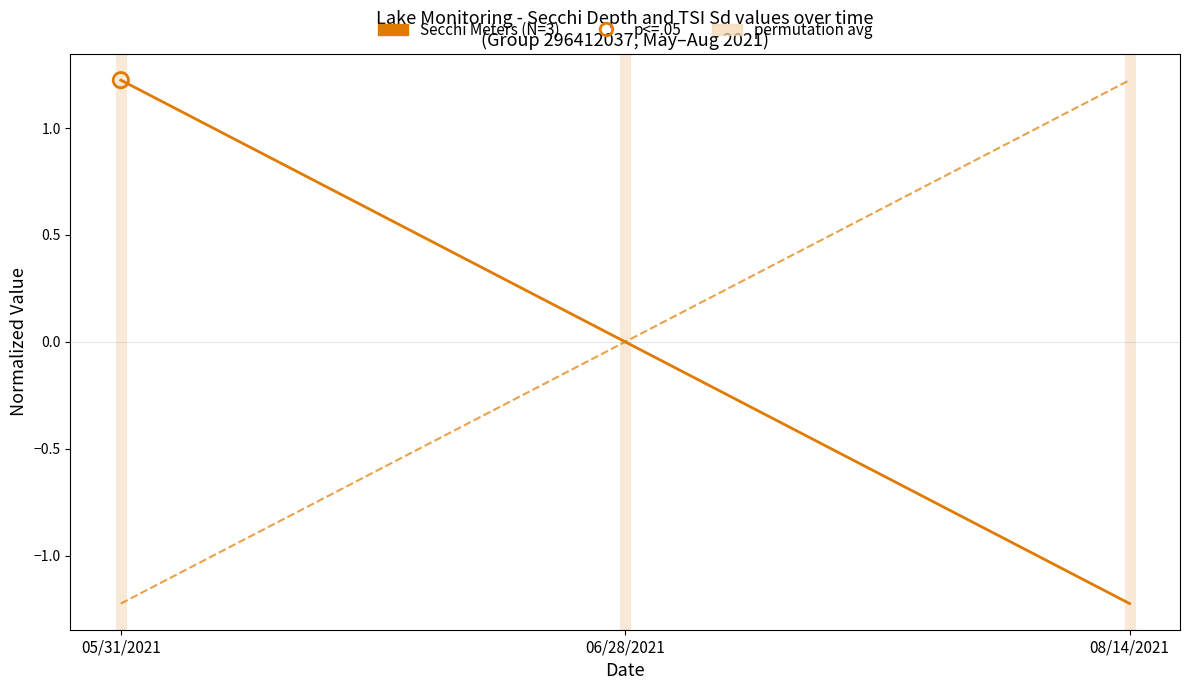

Which series has the largest total across all categories?

Secchi